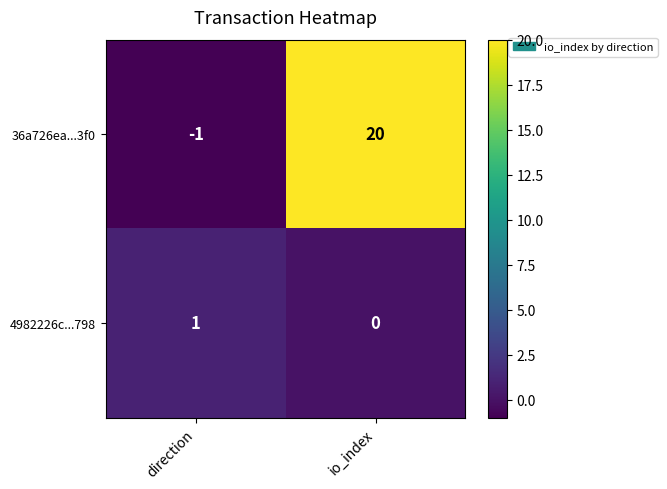

What is the difference between the maximum and minimum values in the 36a726ea...3f0 series?

21